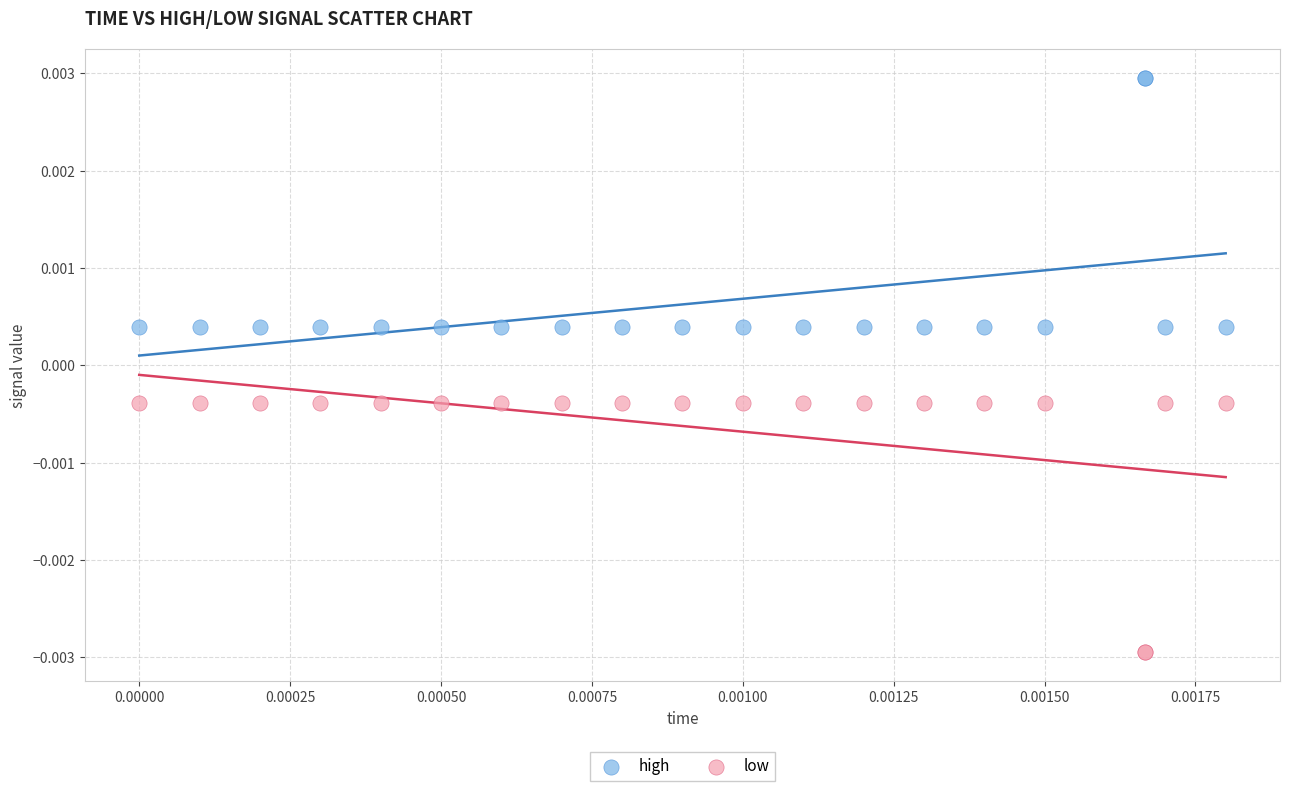

Which series contains the lowest Y value?

low